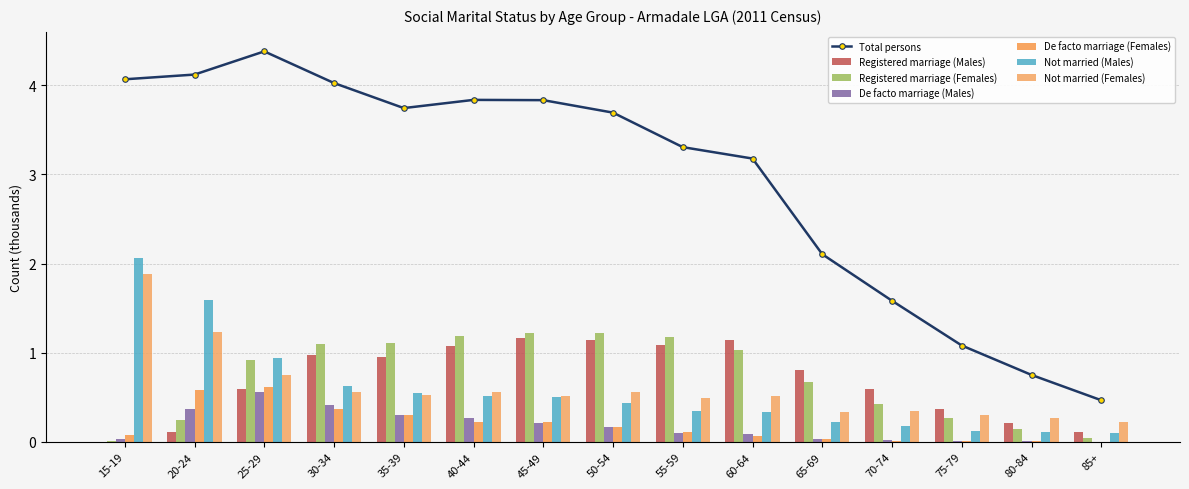

List the series in order of their peak value, lowest first.

De facto marriage (Males), De facto marriage (Females), Registered marriage (Males), Registered marriage (Females), Not married (Females), Not married (Males)